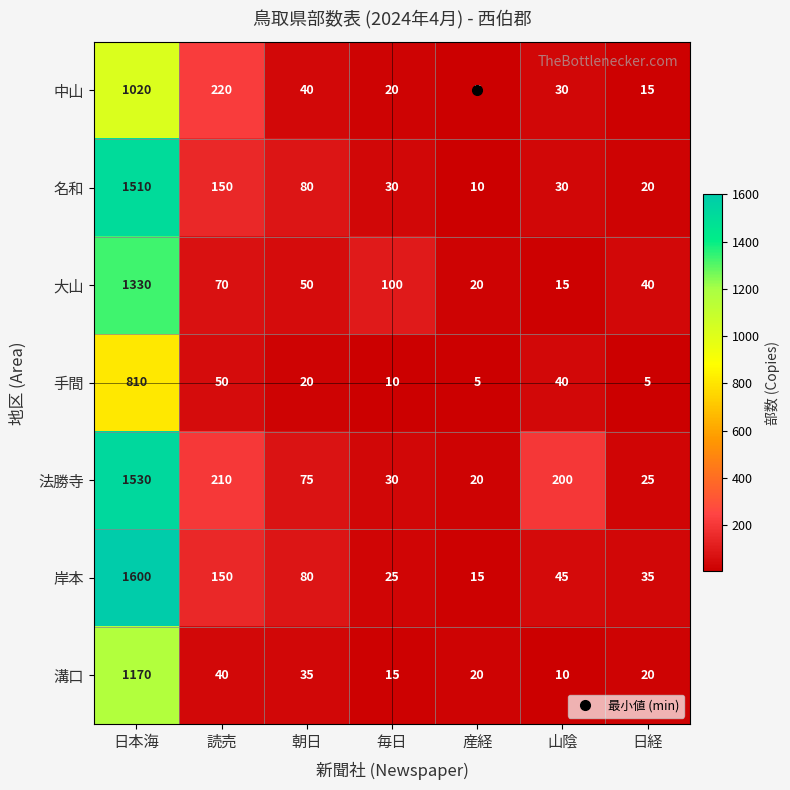

Rank the categories by 中山 value from lowest to highest.

産経, 日経, 毎日, 山陰, 朝日, 読売, 日本海